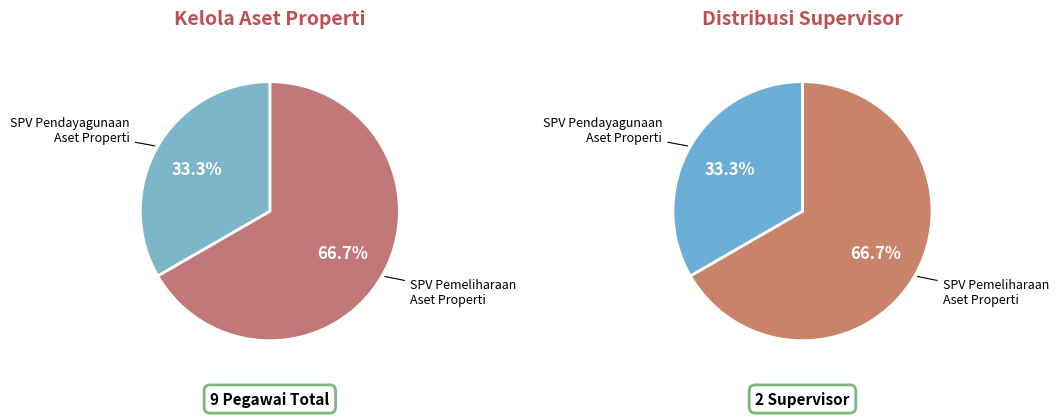

True or false: Supervisor Pemeliharaan Aset Properti accounts for 75% of the total.

False